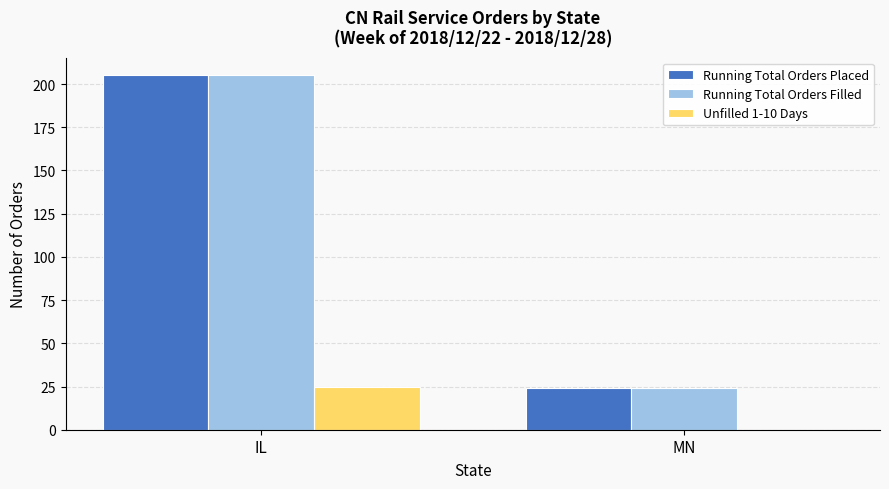

Read the Running Total Orders Filled value at IL.

205